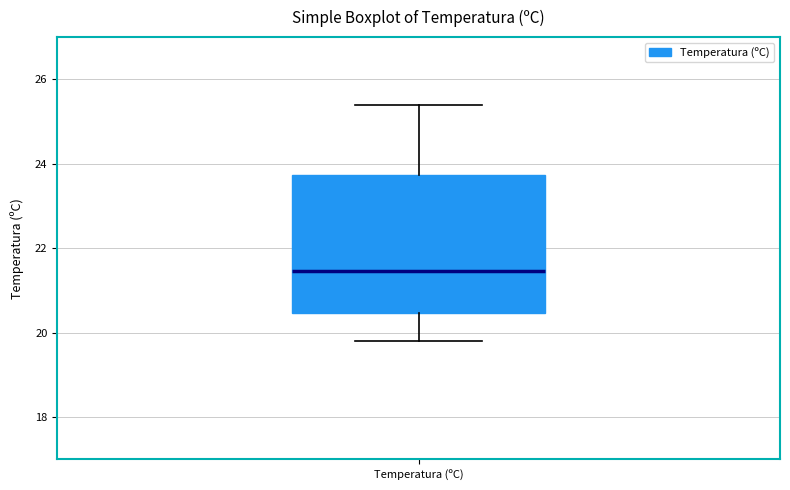

Read this box plot against the y-axis: the position of the median line, the range covered by the box, and the ends of both whiskers. The values are not printed on the chart, so give them approximately, as read against the axis.

median 21.4, box 20.4 to 23.8, whiskers 19.8 to 25.4